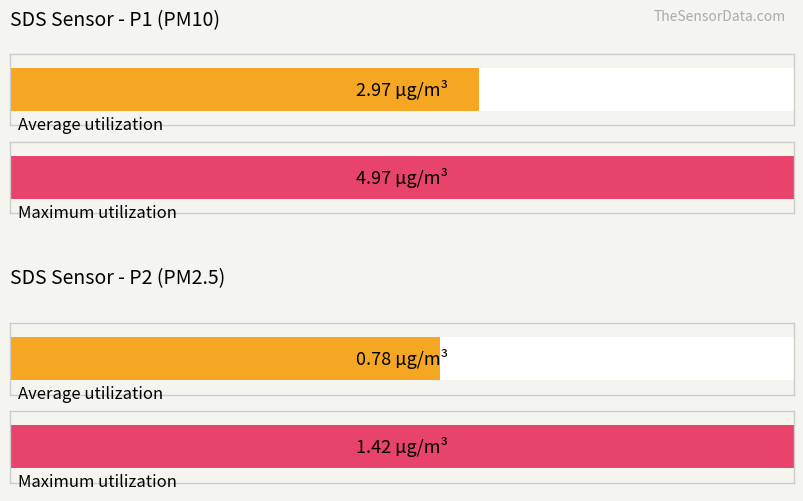

Rank the series by their maximum value, from lowest to highest.

SDS_P2, SDS_P1